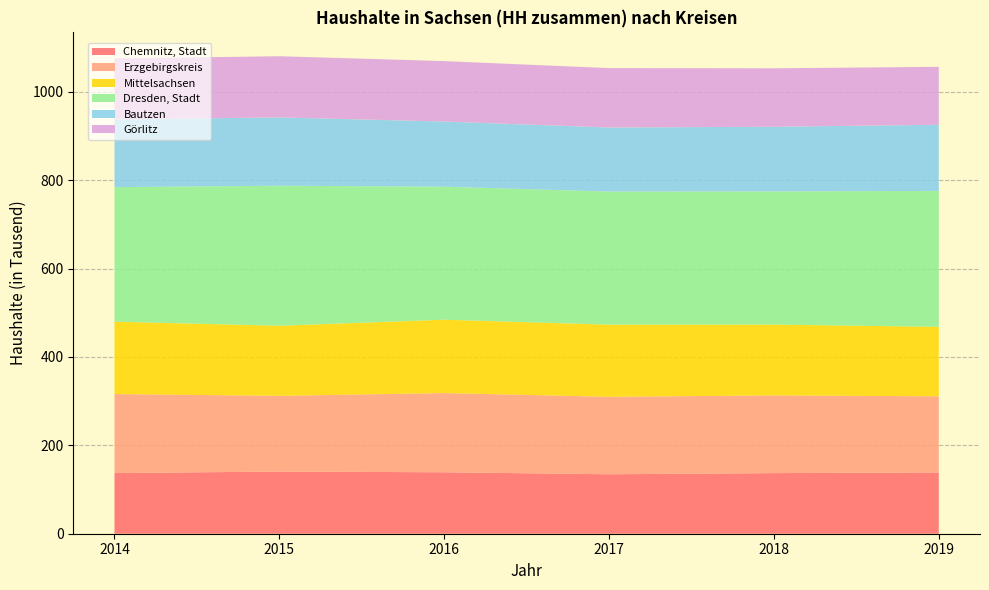

Reading left to right, extract all data points from this chart.

Chemnitz, Stadt: 137.3	140.7	139.1	134.6	137.2	138.8
Erzgebirgskreis: 178.8	171.4	179.3	175.3	175.9	172.2
Mittelsachsen: 163.8	158.6	166.0	163.3	160.3	157.2
Dresden, Stadt: 304.5	316.9	301.0	301.2	301.3	307.7
Bautzen: 153.3	154.7	147.5	145.0	146.4	149.7
Görlitz: 138.0	138.4	136.8	134.4	132.3	131.1